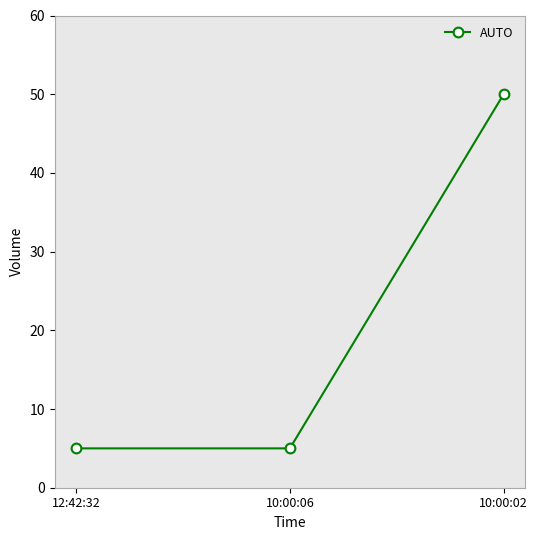

What is the greatest value displayed?

50